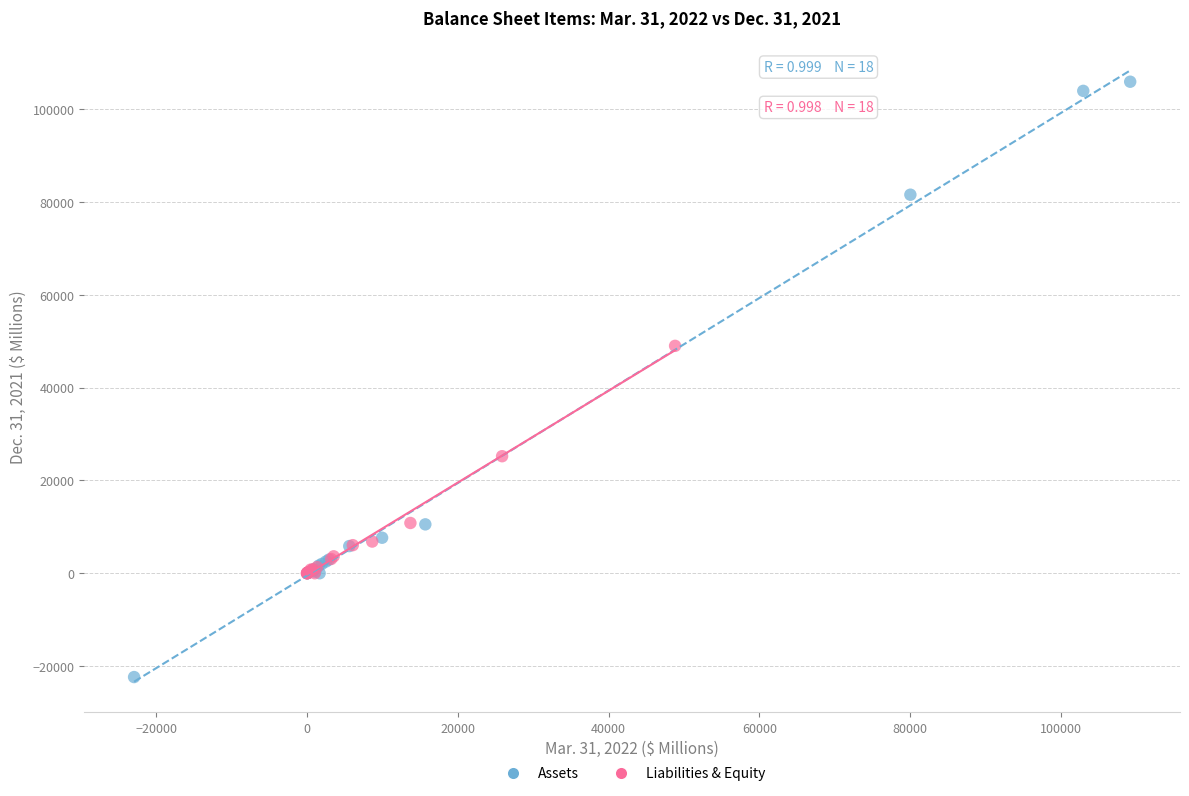

Which series reaches the minimum Y coordinate?

Assets